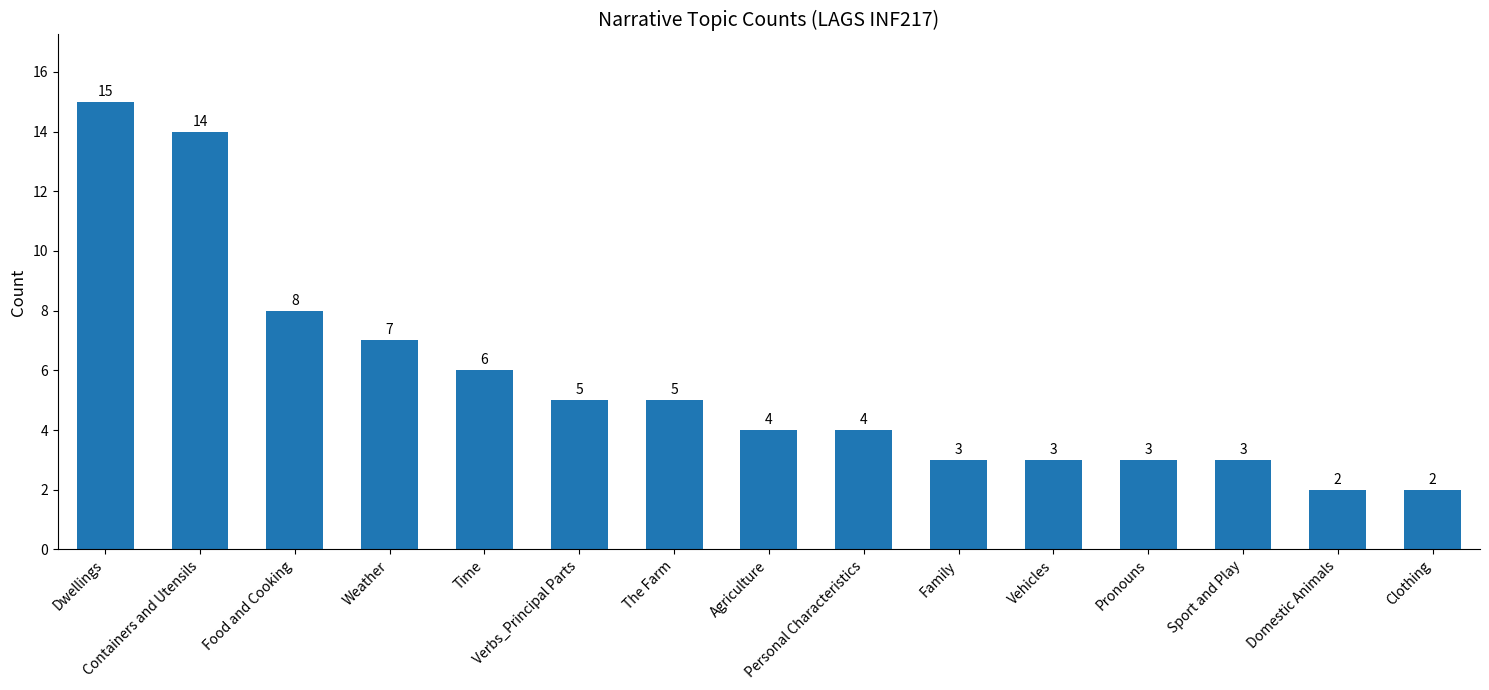

What is the maximum value shown in the chart?

15